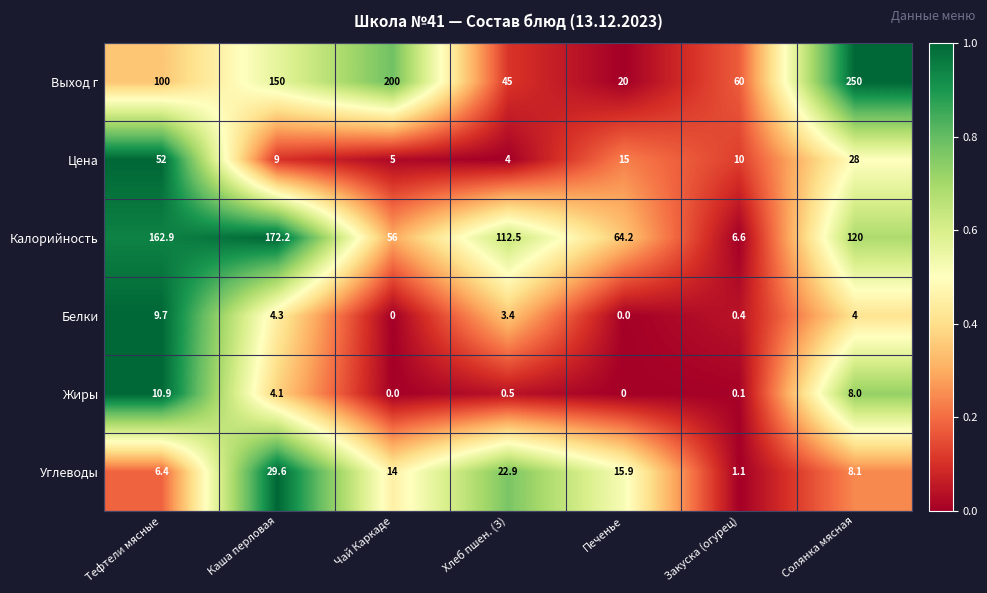

At how many categories does at least one series exceed 33?

7